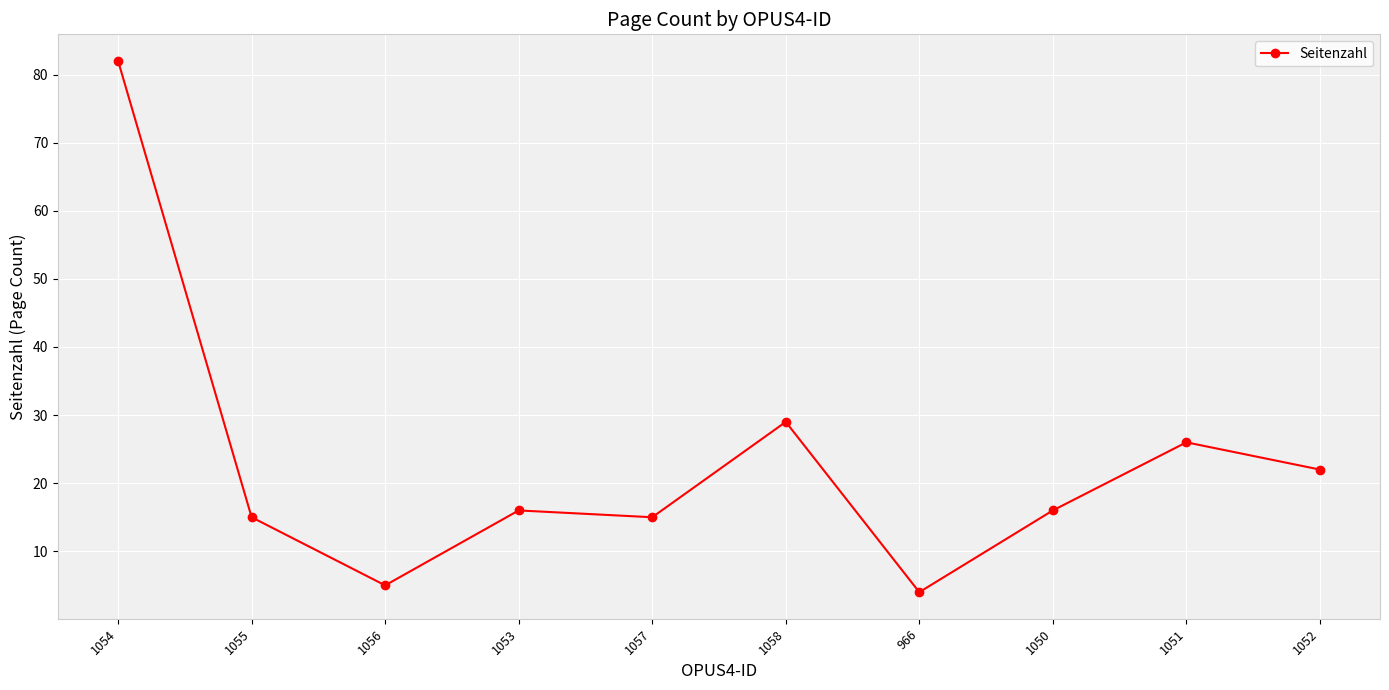

True or false: the data shows 26 at 1051.

True